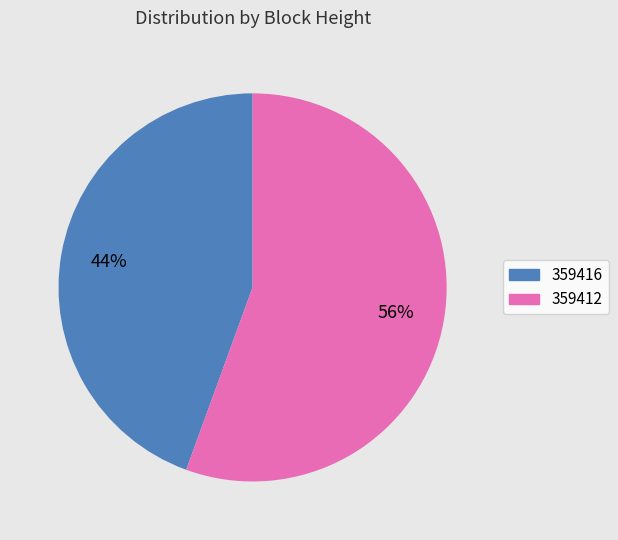

Do 359412 and 359416 together represent more than half of the pie?

Yes